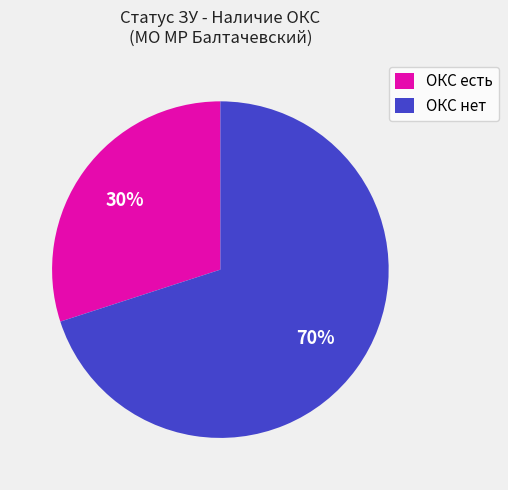

What is the largest slice in the pie chart?

ОКС нет